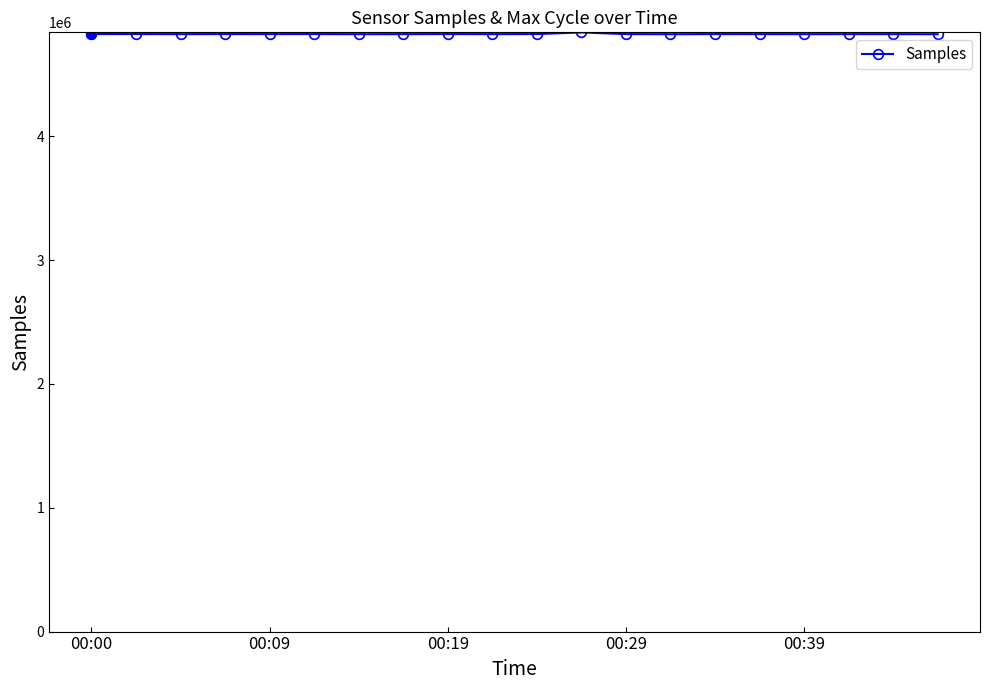

True or false: the data has more than 1 interior local peaks.

True